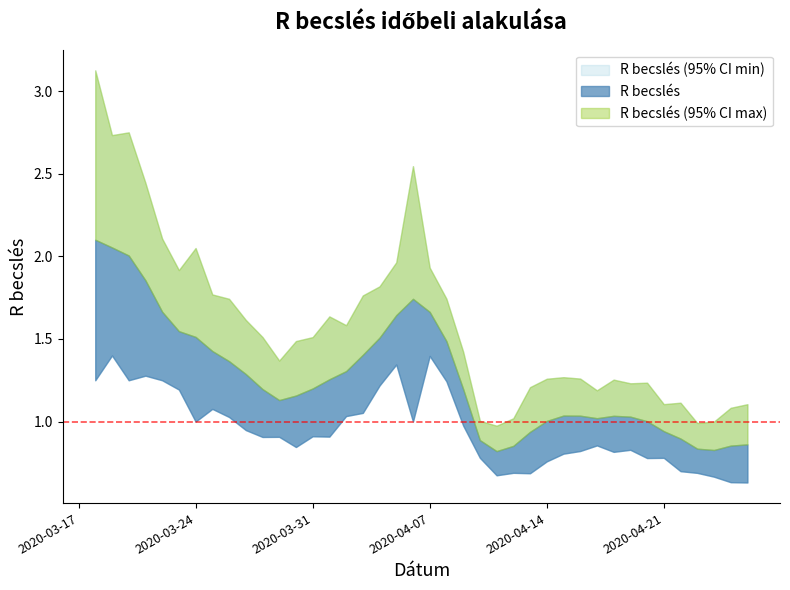

True or false: R becslés has more than 1 interior local peaks.

True